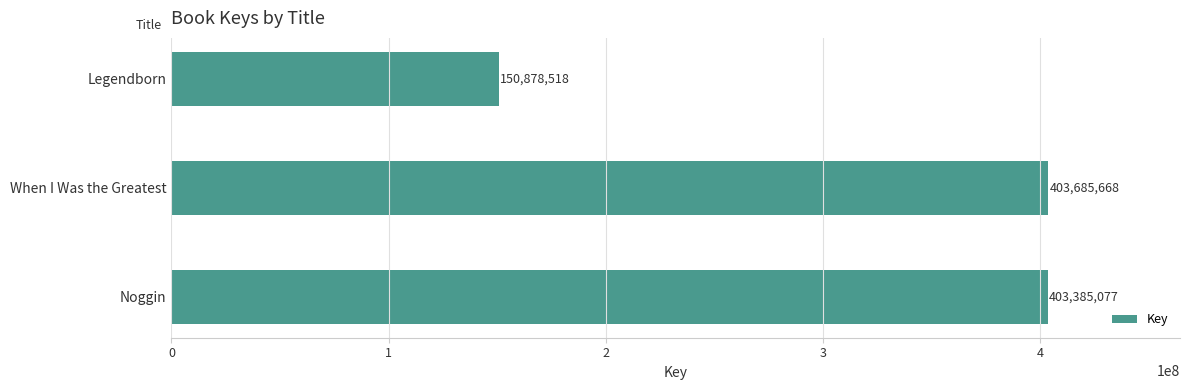

Reading top to bottom, what are all the values shown in this chart?

150878518	403685668	403385077